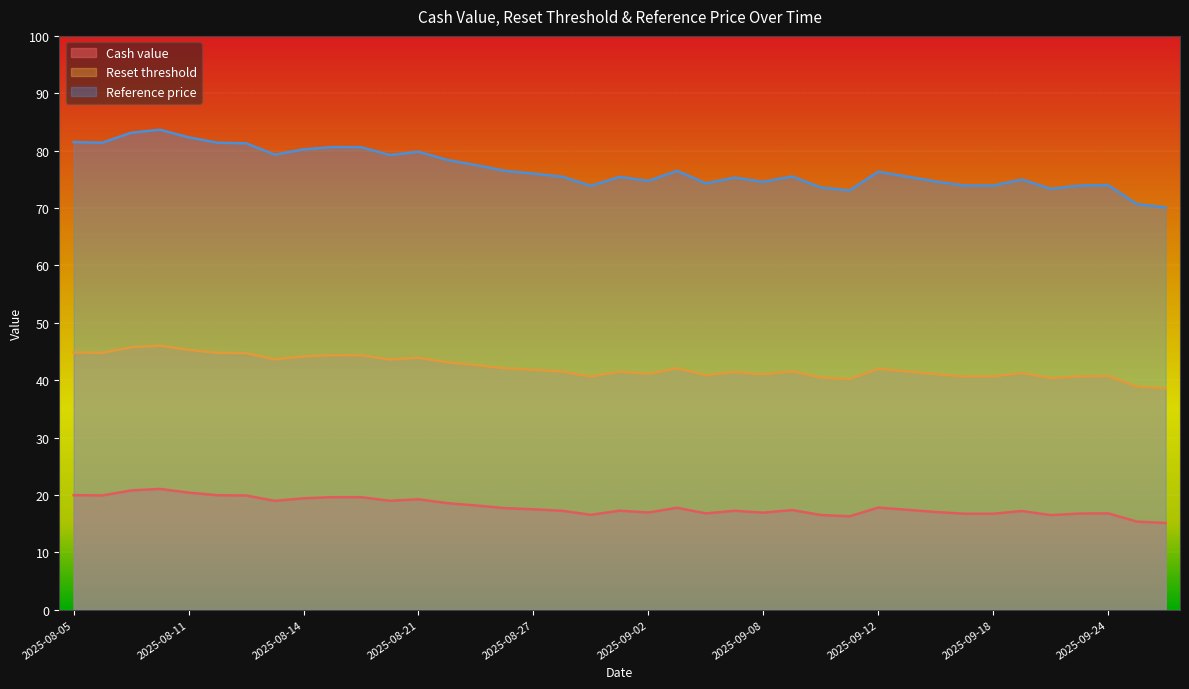

Which series changed the most between 2025-09-19 and 2025-09-22?

Reference price